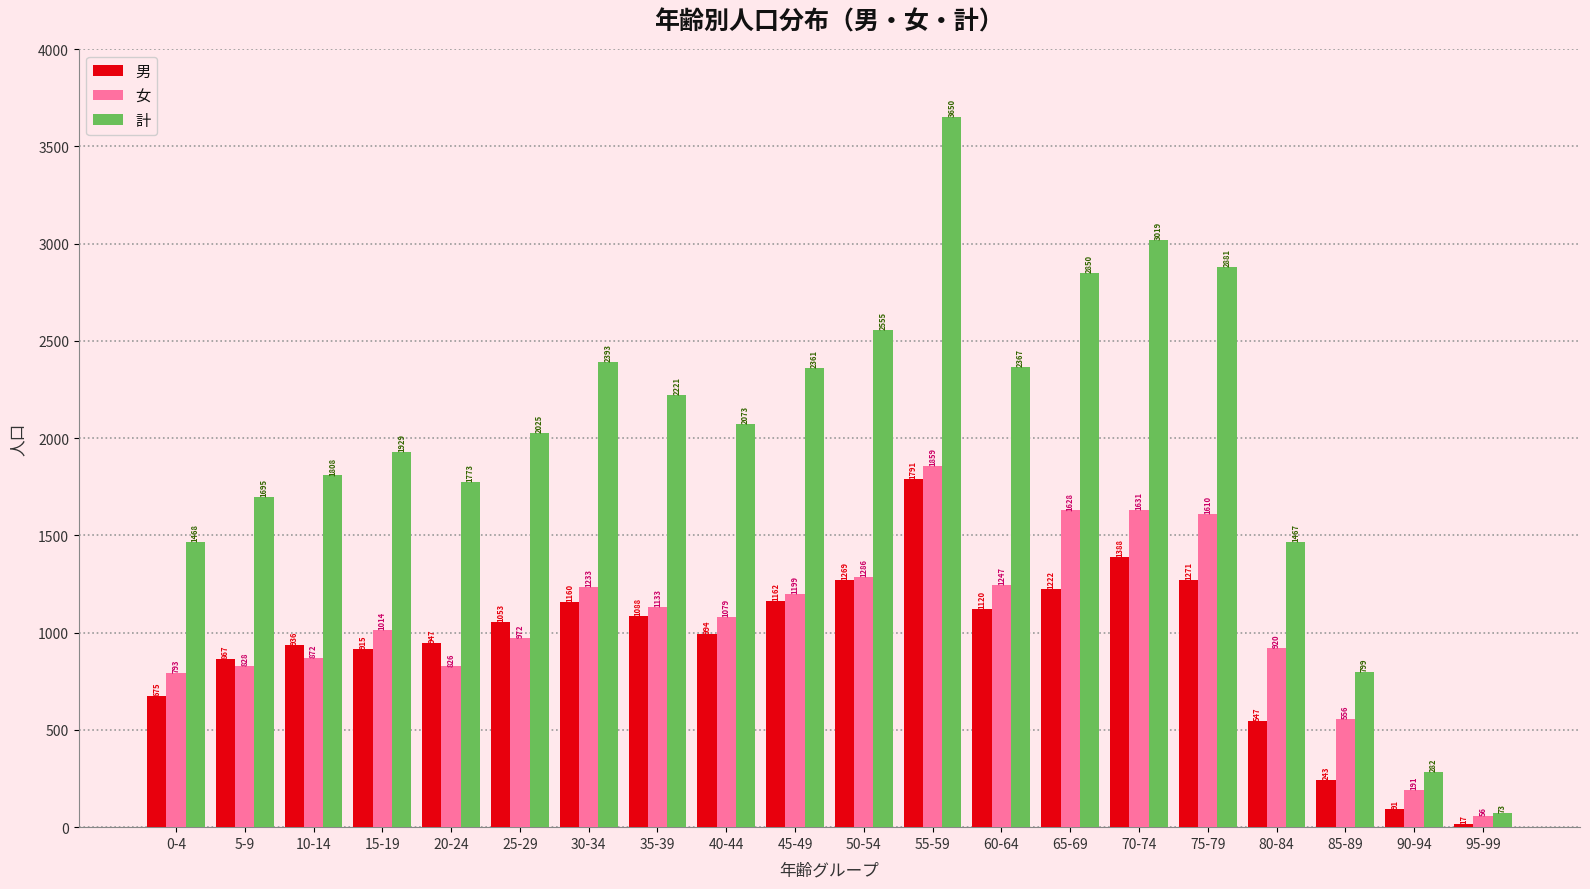

Reading right to left, transcribe all the data shown in this chart.

男: 95-99=17	90-94=91	85-89=243	80-84=547	75-79=1271	70-74=1388	65-69=1222	60-64=1120	55-59=1791	50-54=1269	45-49=1162	40-44=994	35-39=1088	30-34=1160	25-29=1053	20-24=947	15-19=915	10-14=936	5-9=867	0-4=675
女: 95-99=56	90-94=191	85-89=556	80-84=920	75-79=1610	70-74=1631	65-69=1628	60-64=1247	55-59=1859	50-54=1286	45-49=1199	40-44=1079	35-39=1133	30-34=1233	25-29=972	20-24=826	15-19=1014	10-14=872	5-9=828	0-4=793
計: 95-99=73	90-94=282	85-89=799	80-84=1467	75-79=2881	70-74=3019	65-69=2850	60-64=2367	55-59=3650	50-54=2555	45-49=2361	40-44=2073	35-39=2221	30-34=2393	25-29=2025	20-24=1773	15-19=1929	10-14=1808	5-9=1695	0-4=1468